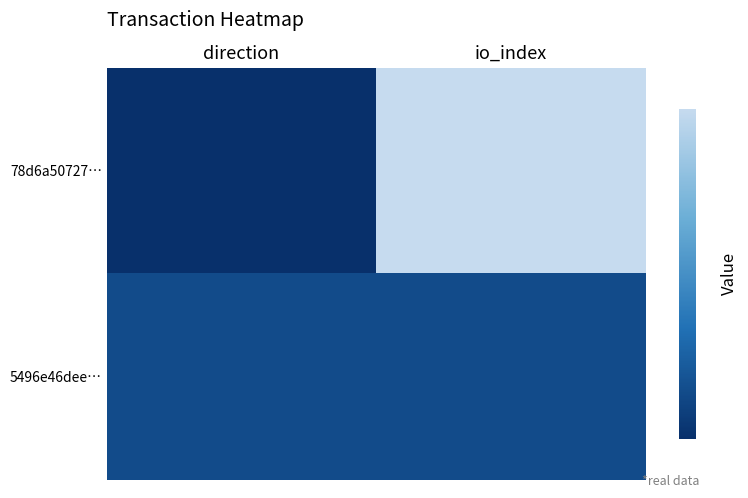

Rank the series at io_index from highest to lowest value.

78d6a50727…, 5496e46dee…